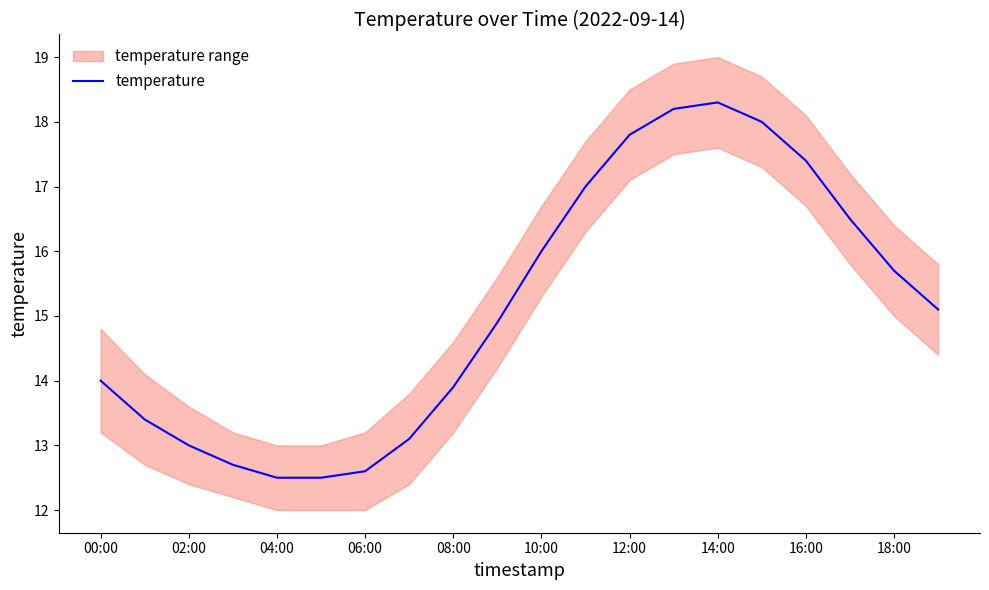

What is the maximum value for temperature?

18.3